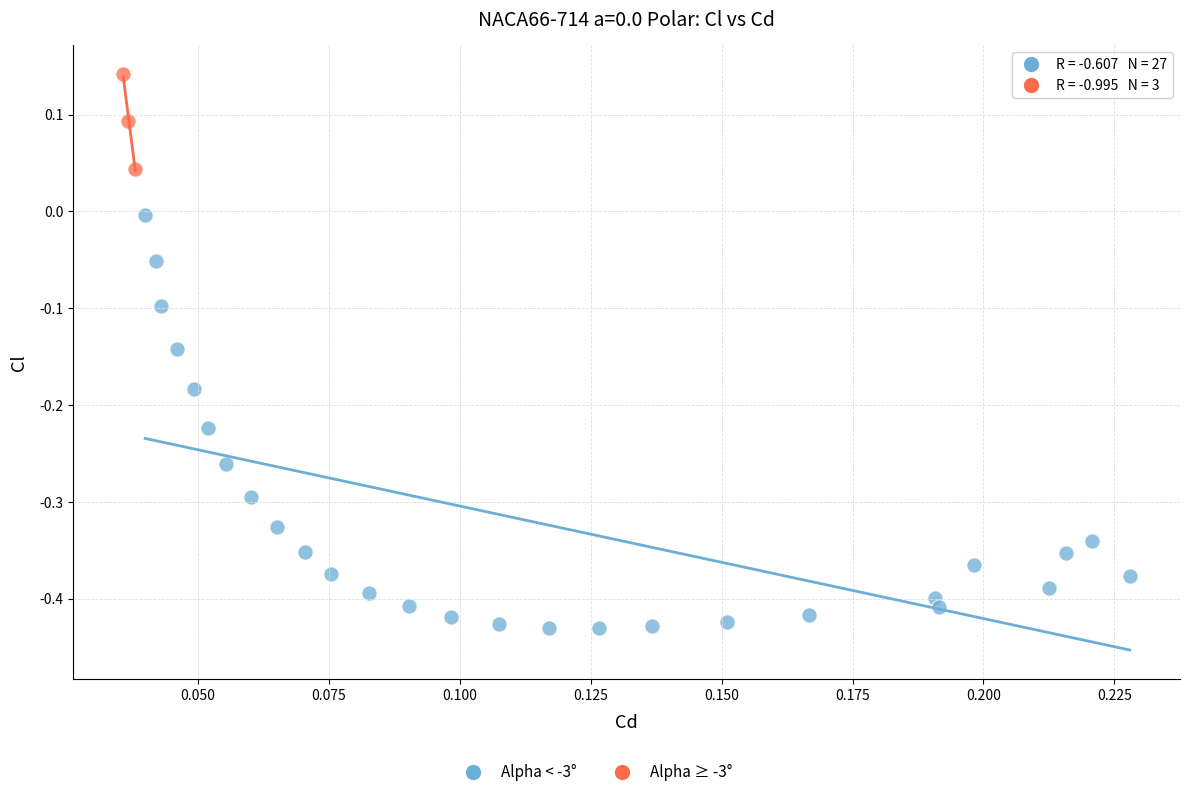

Which series contains the lowest Y value?

Alpha < -3°